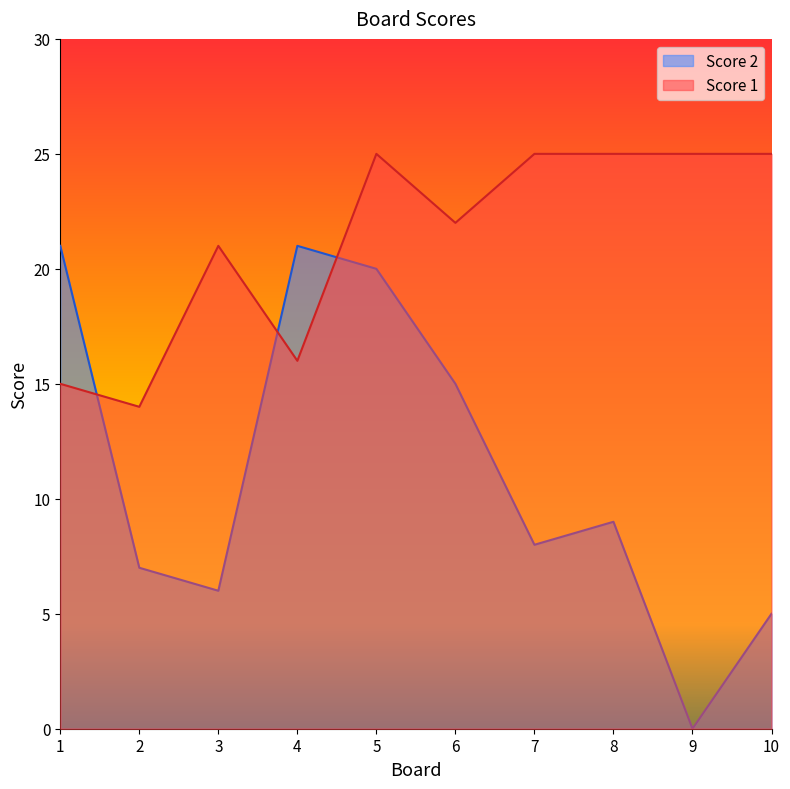

Reading right to left, list all the values displayed in this chart.

Score 1: 10=25	9=25	8=25	7=25	6=22	5=25	4=16	3=21	2=14	1=15
Score 2: 10=5	9=0	8=9	7=8	6=15	5=20	4=21	3=6	2=7	1=21